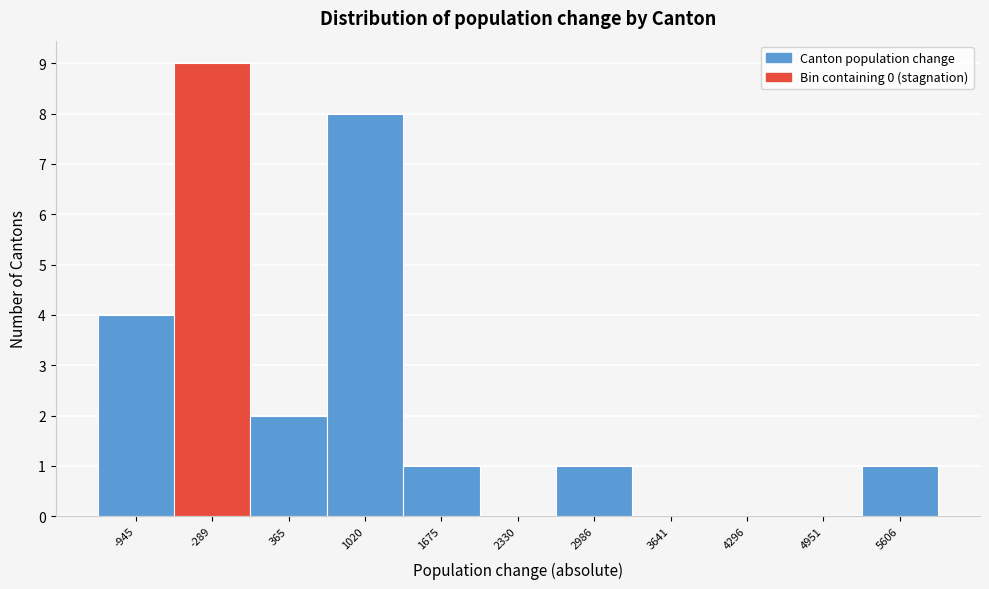

Reading left to right, transcribe all the data shown in this chart.

-945=4	-289=9	365=2	1020=8	1675=1	2330=0	2986=1	3641=0	4296=0	4951=0	5606=1